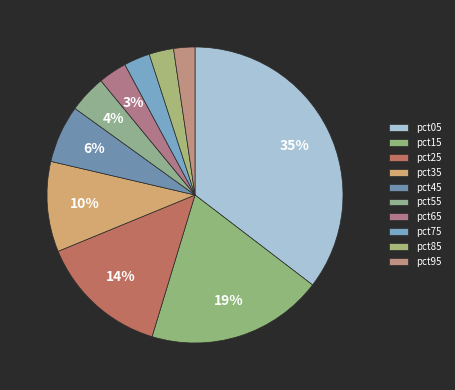

Is there a majority slice in this chart?

No